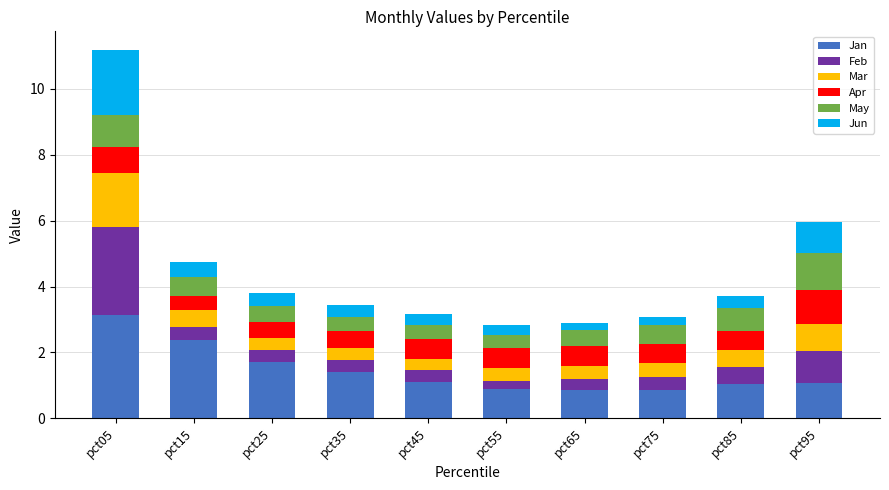

Does the chart contain stacked bars?

Yes